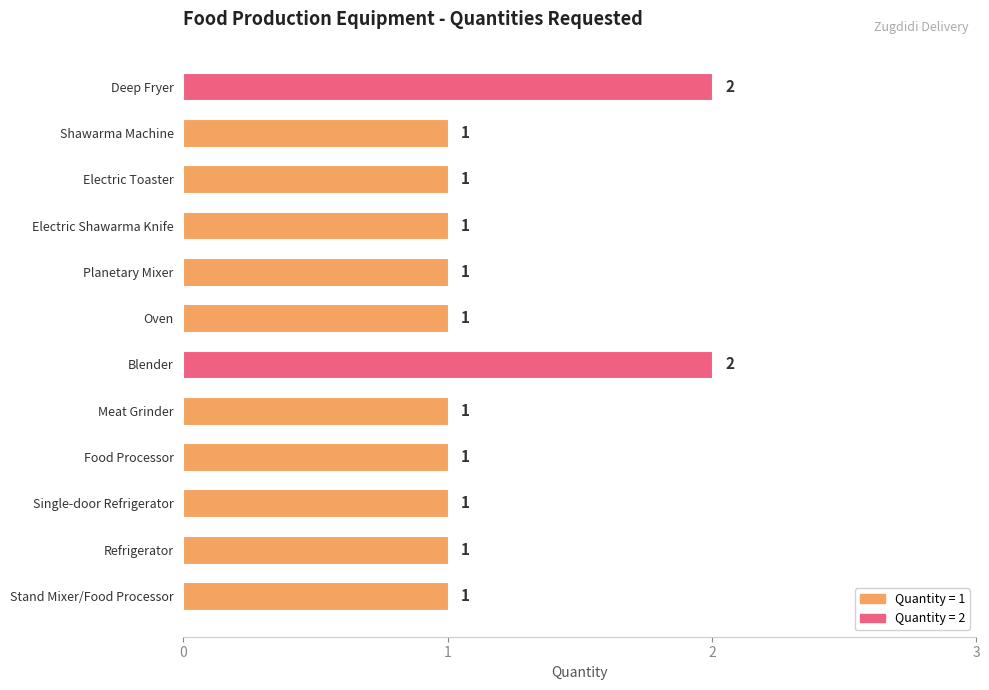

How many values are between 1 and 2?

12